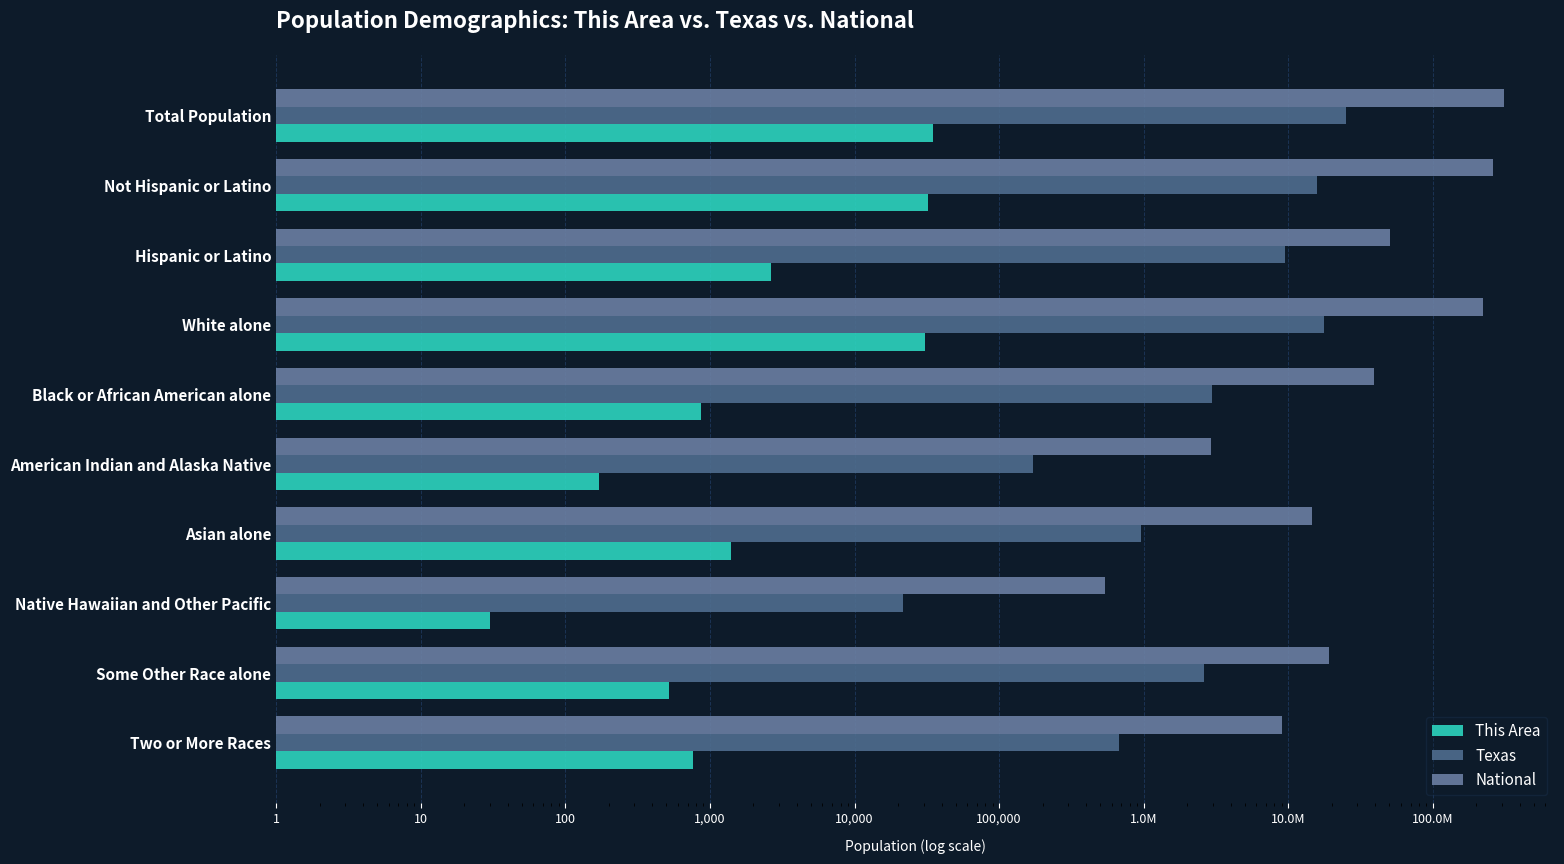

Which series has the widest spread of values?

National